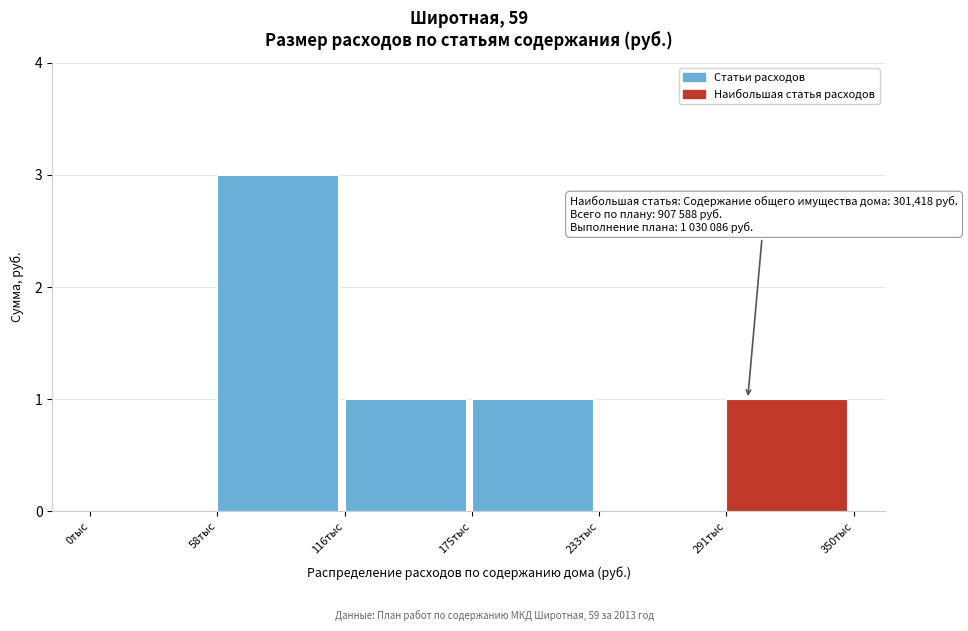

Reading left to right, extract all data points from this chart.

0тыс=0	58тыс=3	116тыс=1	175тыс=1	233тыс=0	291тыс=1